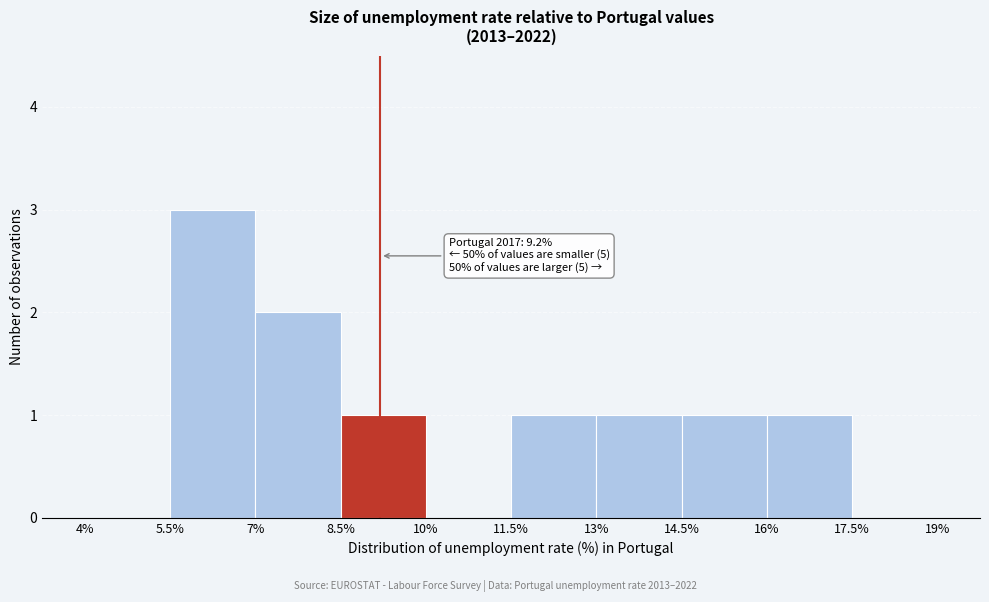

Which range on the x-axis has the tallest bar?

5.5% to 7%